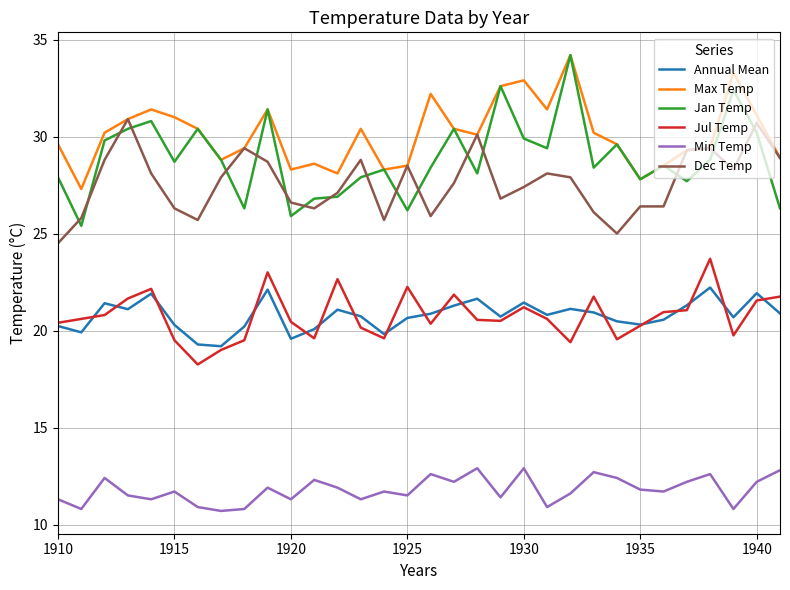

True or false: Annual Mean and Max Temp cross at least once.

False